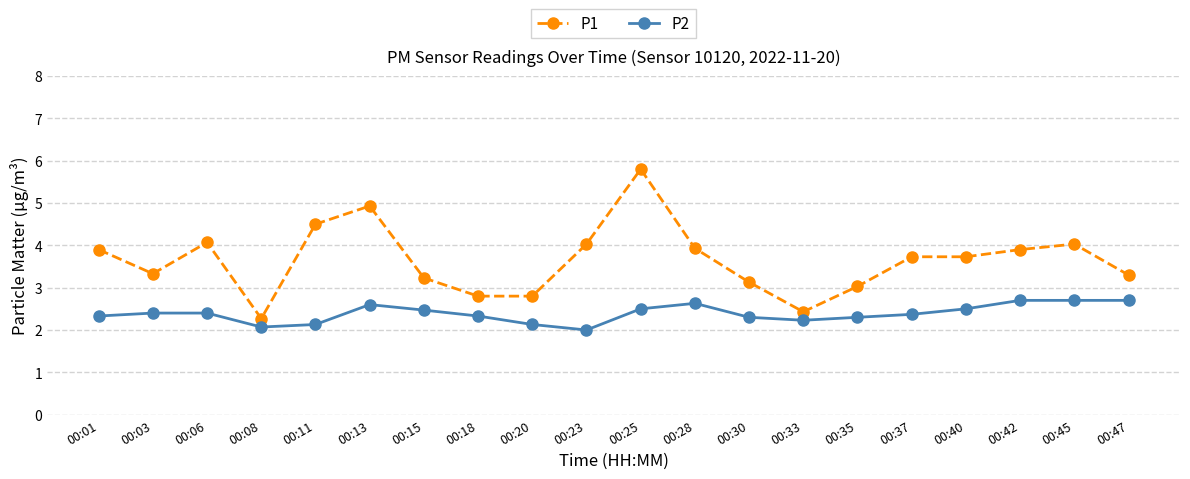

Reading left to right, transcribe all the data shown in this chart.

P1: 00:01=3.9	00:03=3.3	00:06=4.1	00:08=2.3	00:11=4.5	00:13=4.9	00:15=3.2	00:18=2.8	00:20=2.8	00:23=4.0	00:25=5.8	00:28=3.9	00:30=3.1	00:33=2.4	00:35=3.0	00:37=3.7	00:40=3.7	00:42=3.9	00:45=4.0	00:47=3.3
P2: 00:01=2.3	00:03=2.4	00:06=2.4	00:08=2.1	00:11=2.1	00:13=2.6	00:15=2.5	00:18=2.3	00:20=2.1	00:23=2.0	00:25=2.5	00:28=2.6	00:30=2.3	00:33=2.2	00:35=2.3	00:37=2.4	00:40=2.5	00:42=2.7	00:45=2.7	00:47=2.7